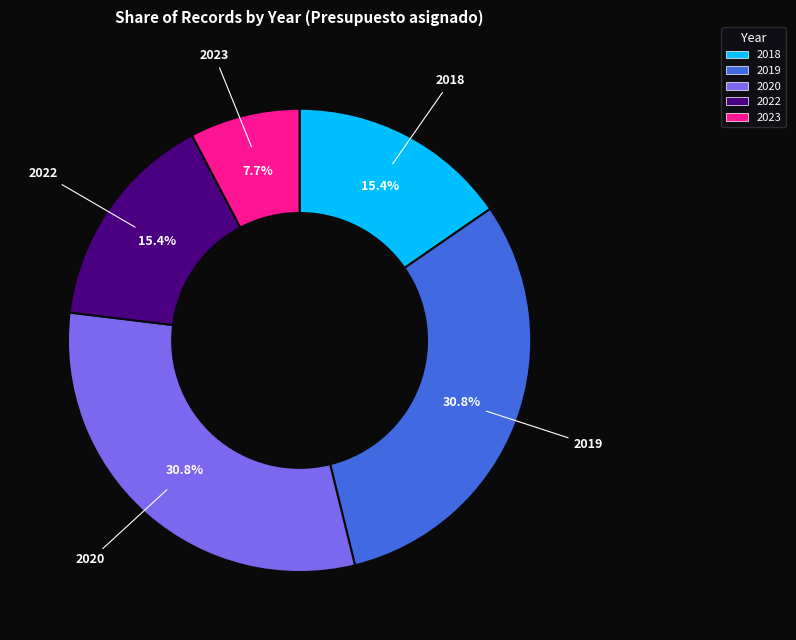

Does any single category account for the majority?

No